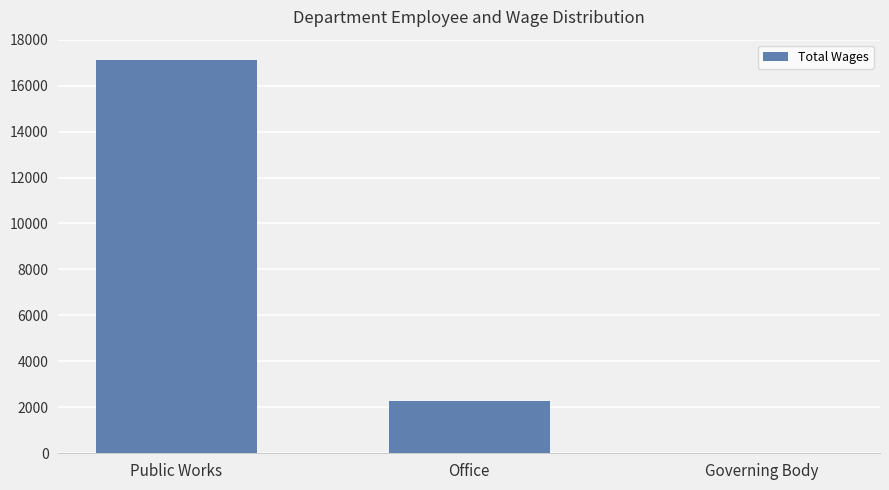

How many series are shown in this chart?

1